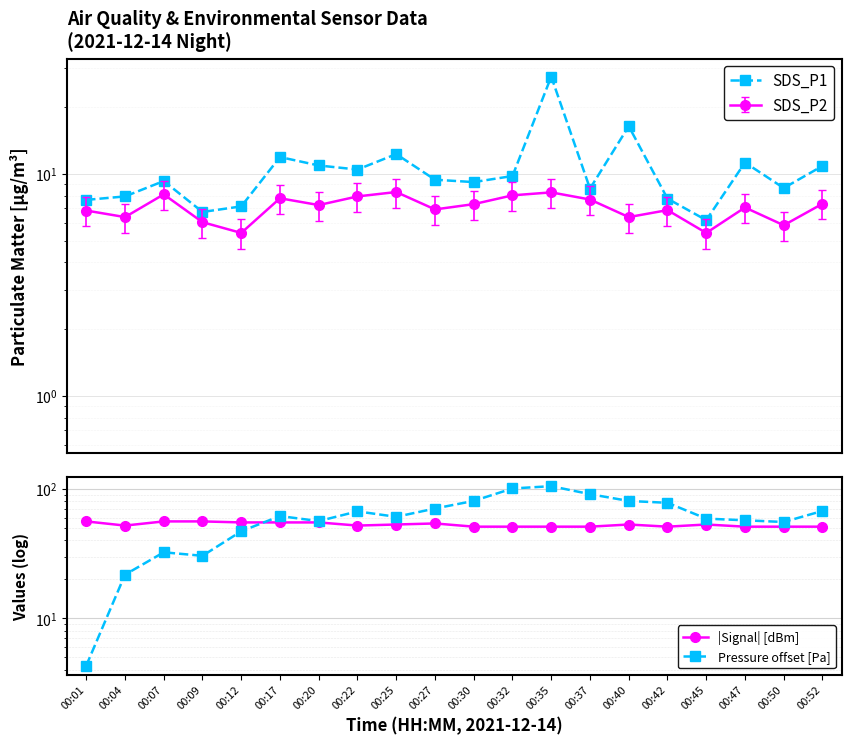

The value of Pressure offset [Pa] at 00:20 is 86.3. True or false?

False